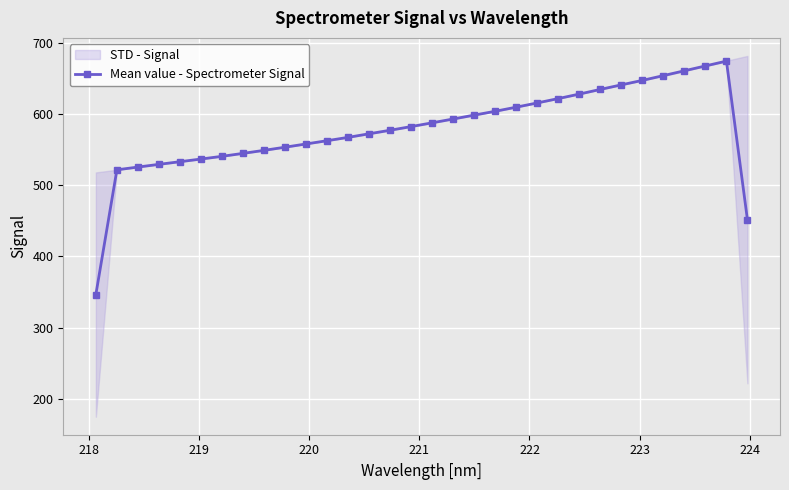

What is the value of the Mean value - Spectrometer Signal point at the 18th from the left?

593.0